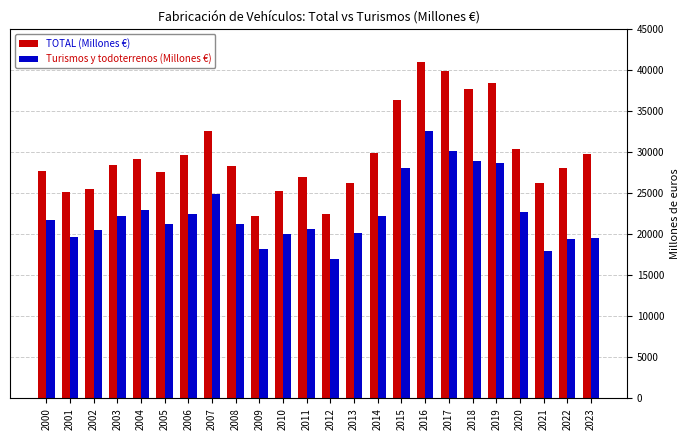

What is the value of the Turismos y todoterrenos (Millones €) bar at the 15th from the left?

22265.5